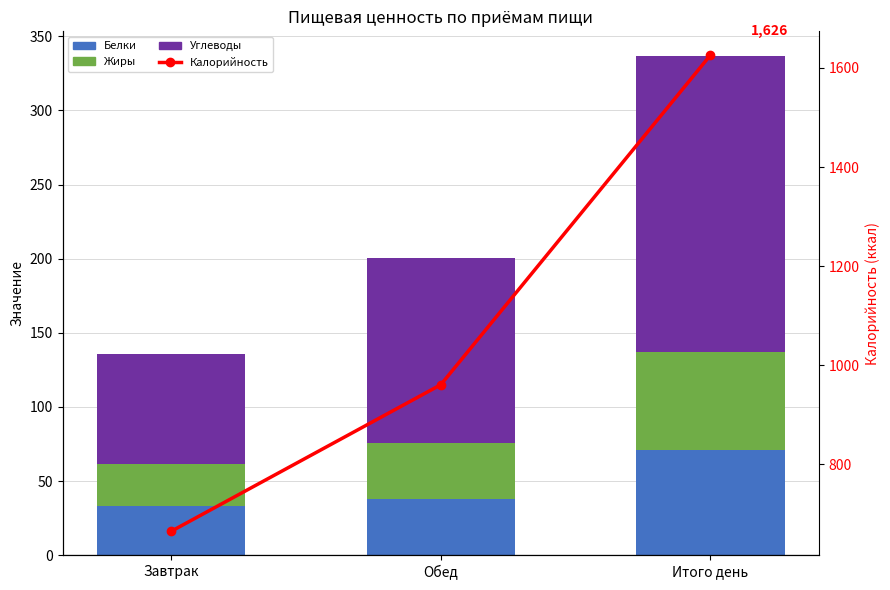

List the series in order of their peak value, highest first.

Калорийность, Углеводы, Белки, Жиры